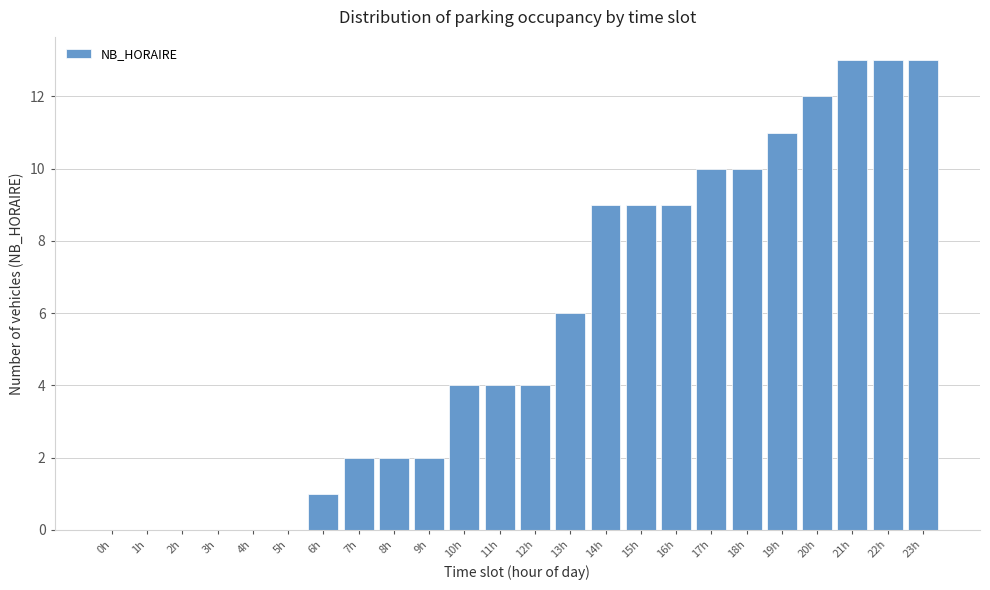

Reading left to right, list all the values displayed in this chart.

0h=0	1h=0	2h=0	3h=0	4h=0	5h=0	6h=1	7h=2	8h=2	9h=2	10h=4	11h=4	12h=4	13h=6	14h=9	15h=9	16h=9	17h=10	18h=10	19h=11	20h=12	21h=13	22h=13	23h=13